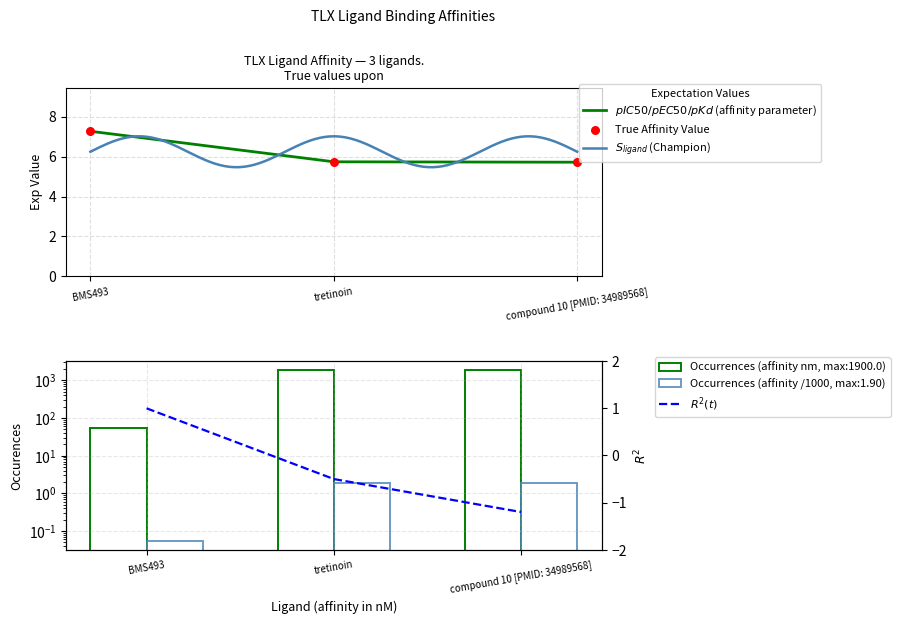

At how many categories does at least one series exceed 2?

3